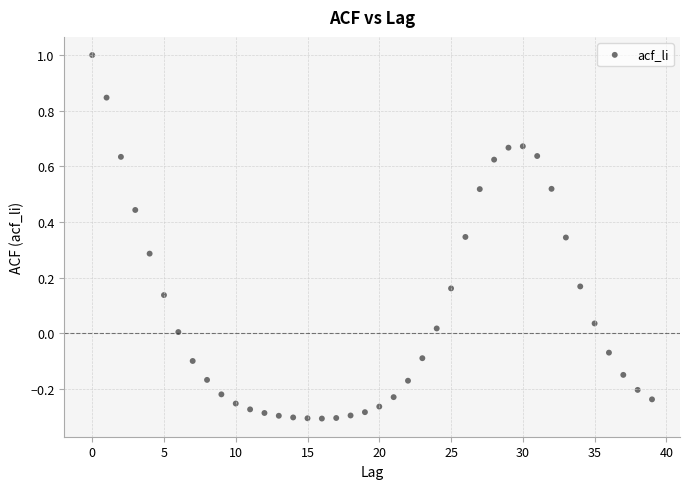

What is the range of Y values (max minus min)?

1.3